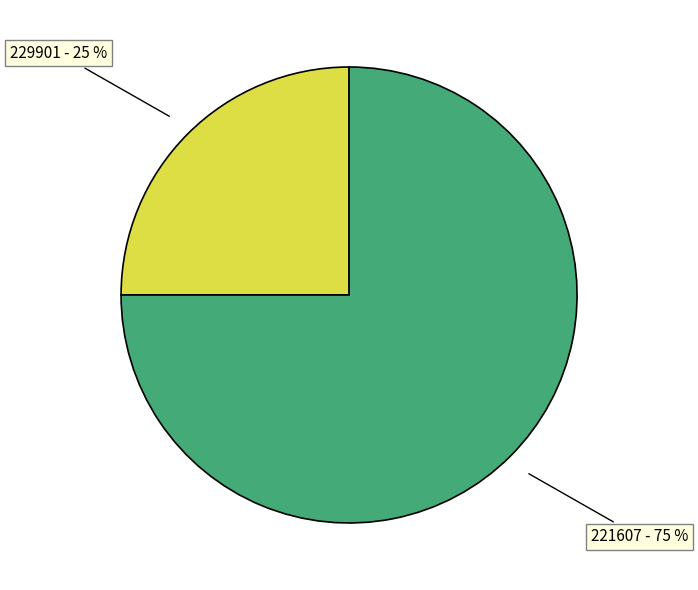

Combined, do 221607 and 229901 account for over 50%?

Yes